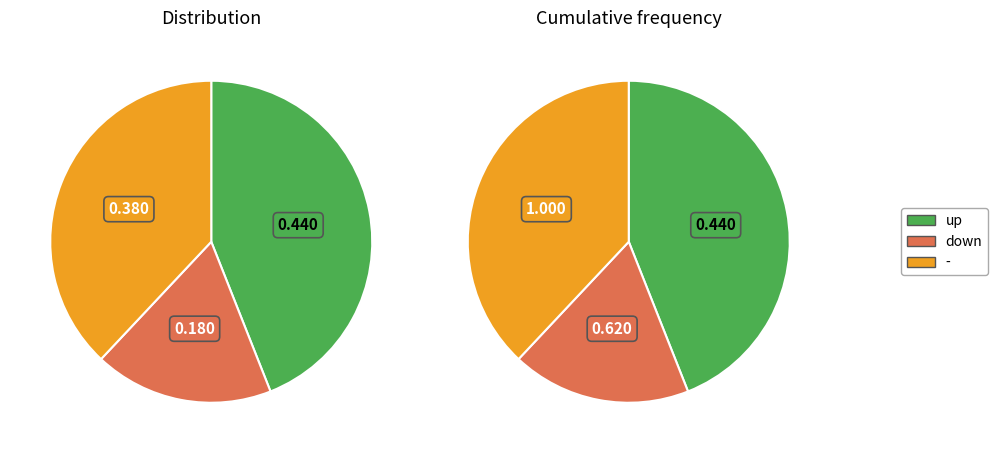

What is the change in value from down to -?

+20